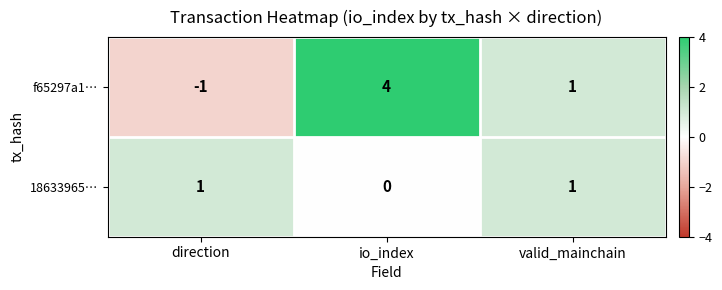

How many f65297a1… values are between -1 and 4?

3